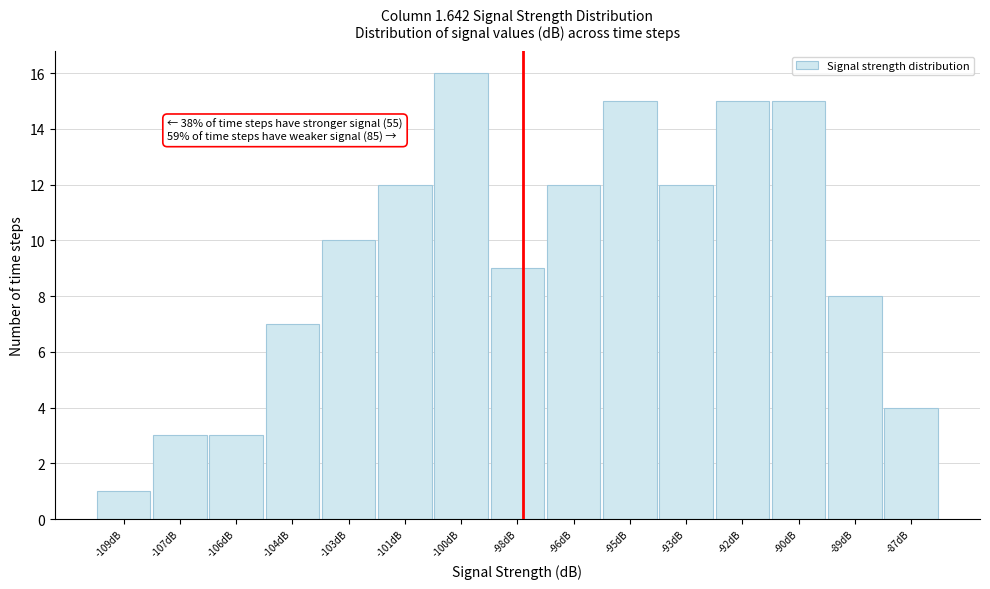

Reading left to right, extract all data points from this chart.

1	3	3	7	10	12	16	9	12	15	12	15	15	8	4